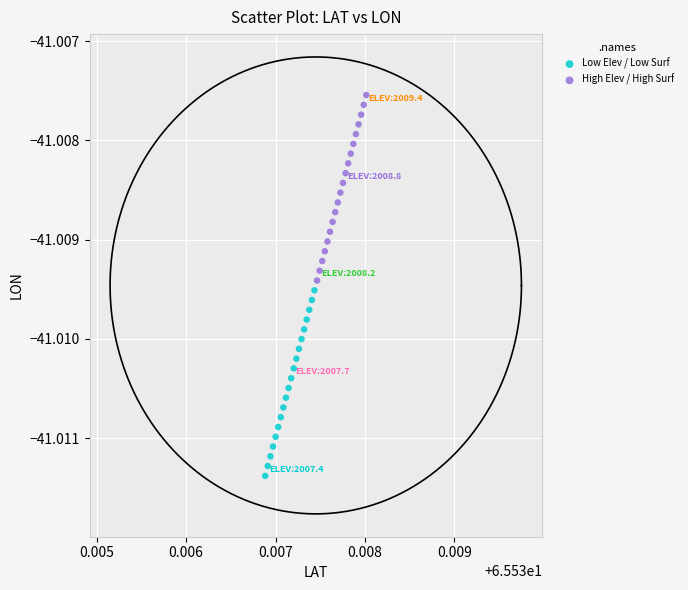

Which series reaches the minimum Y coordinate?

Low Elev / Low Surf